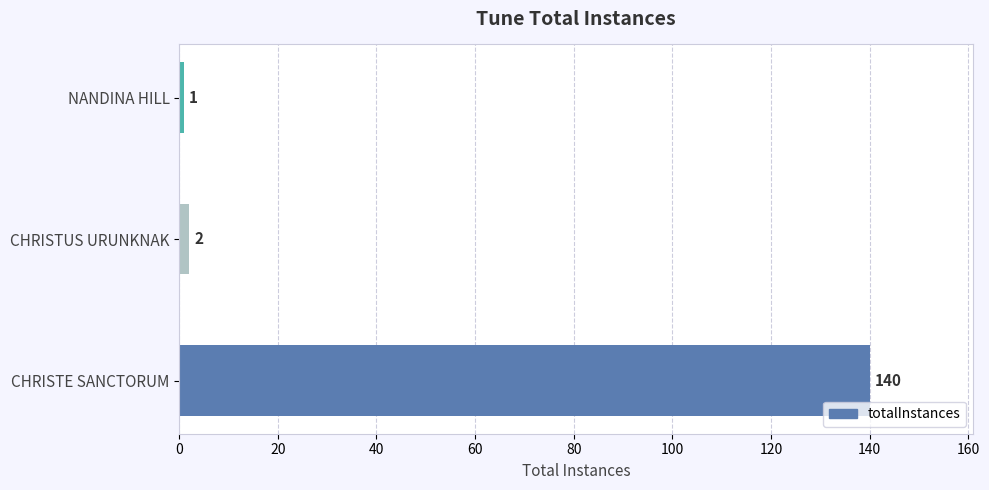

What is the average value?

48